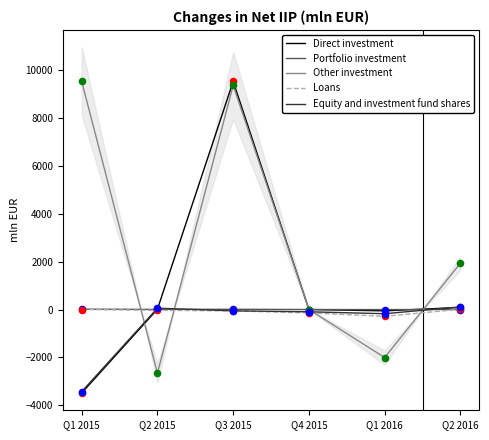

Which series has the largest Y range (max minus min)?

Direct investment